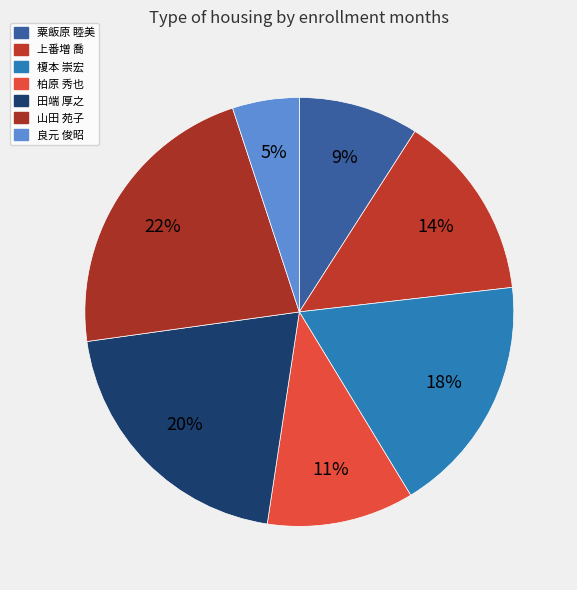

To the nearest percent, what is the combined percentage of 良元 俊昭 and 山田 苑子?

27%